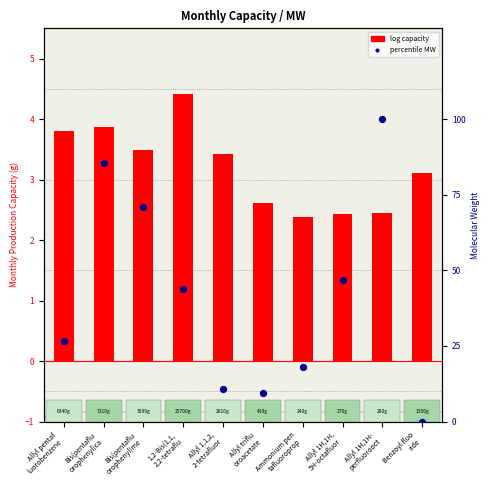

What is the total value across all series at Bis(pentaflu
orophenyl)ca?

89.3